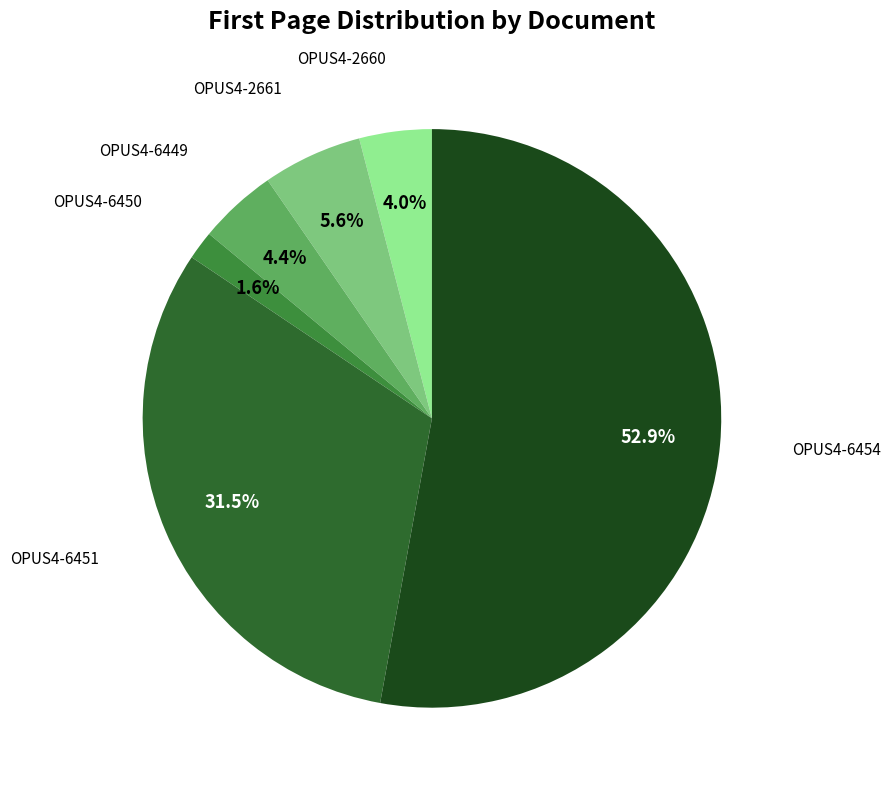

Is there any slice that represents more than half of the pie?

Yes